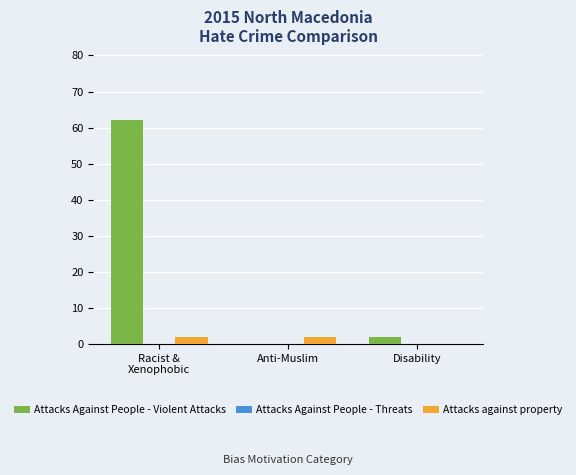

What is the maximum value for Attacks Against People - Violent Attacks?

62